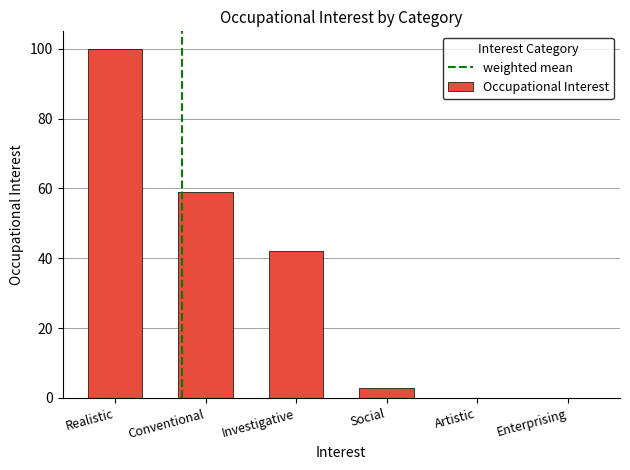

Reading left to right, what are all the values shown in this chart?

Realistic=100	Conventional=59	Investigative=42	Social=3	Artistic=0	Enterprising=0